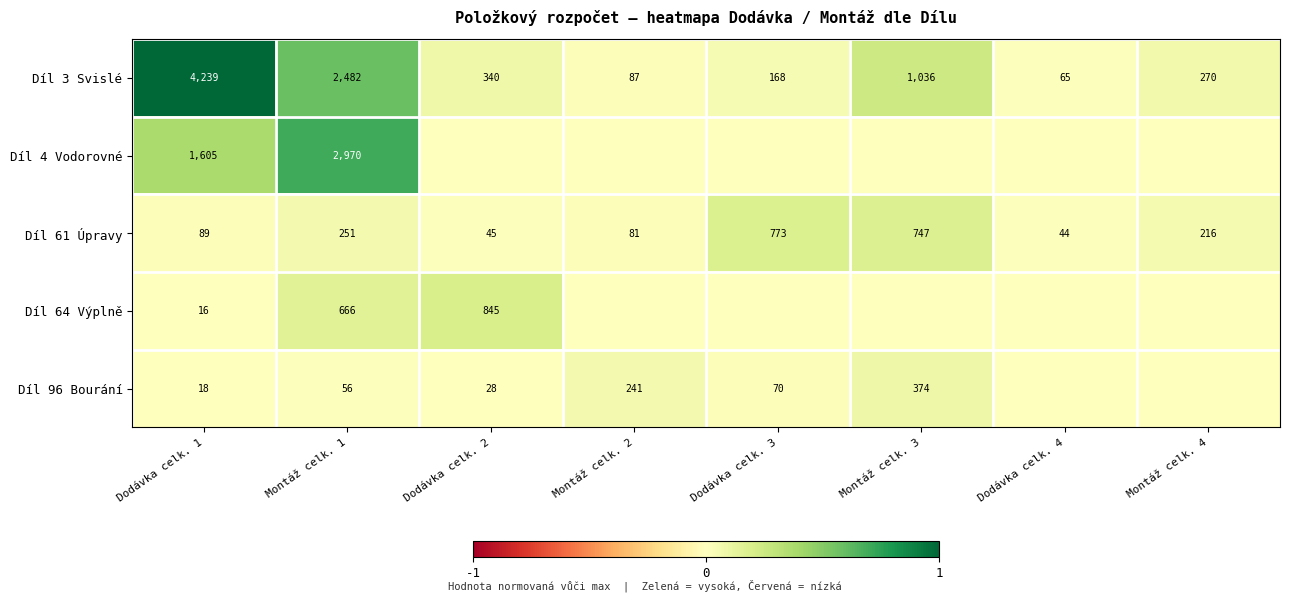

Which category has the lowest value in the Díl 3 Svislé series?

Dodávka celk. 4